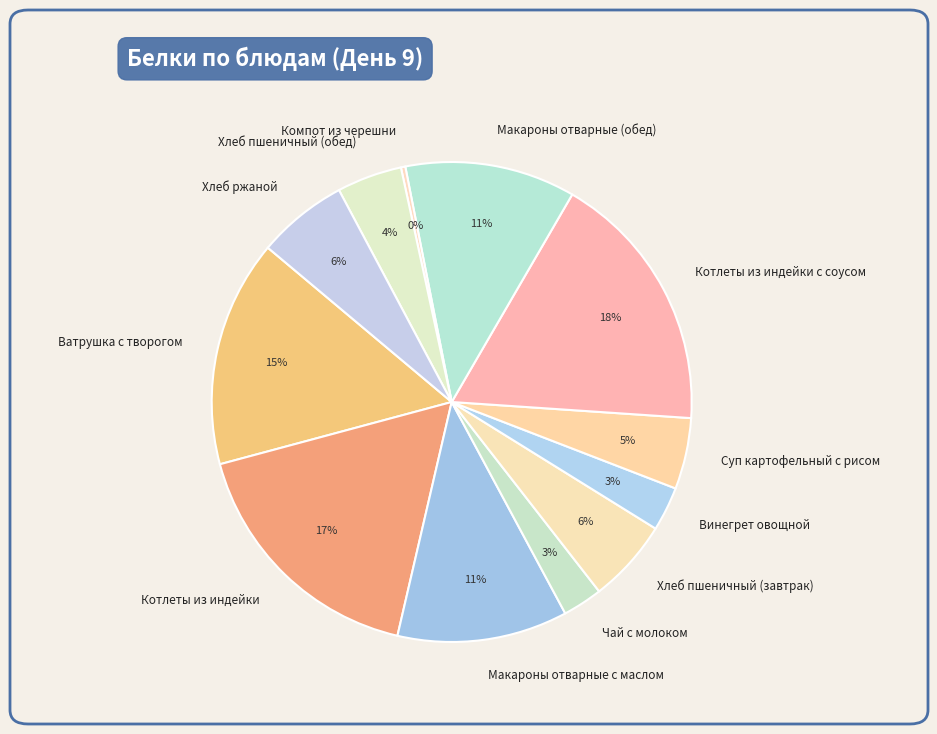

How many segments does this pie chart have?

12